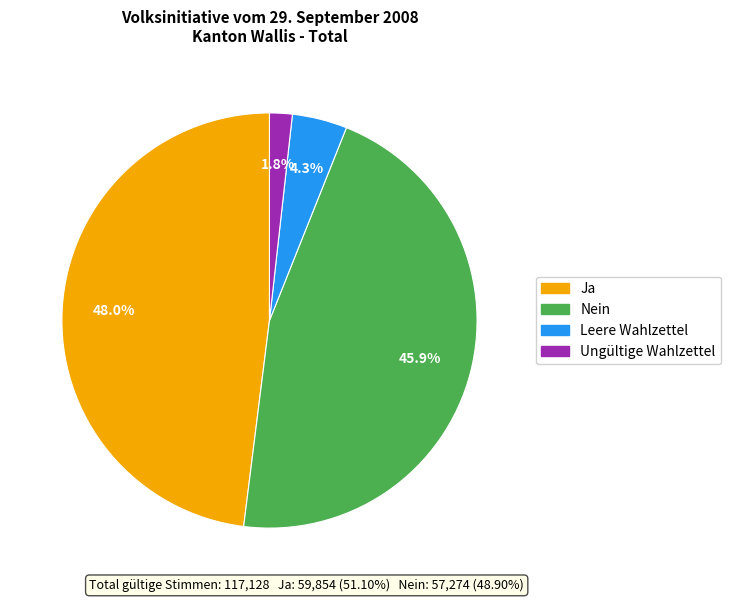

The Nein slice represents 60% of the pie. True or false?

False